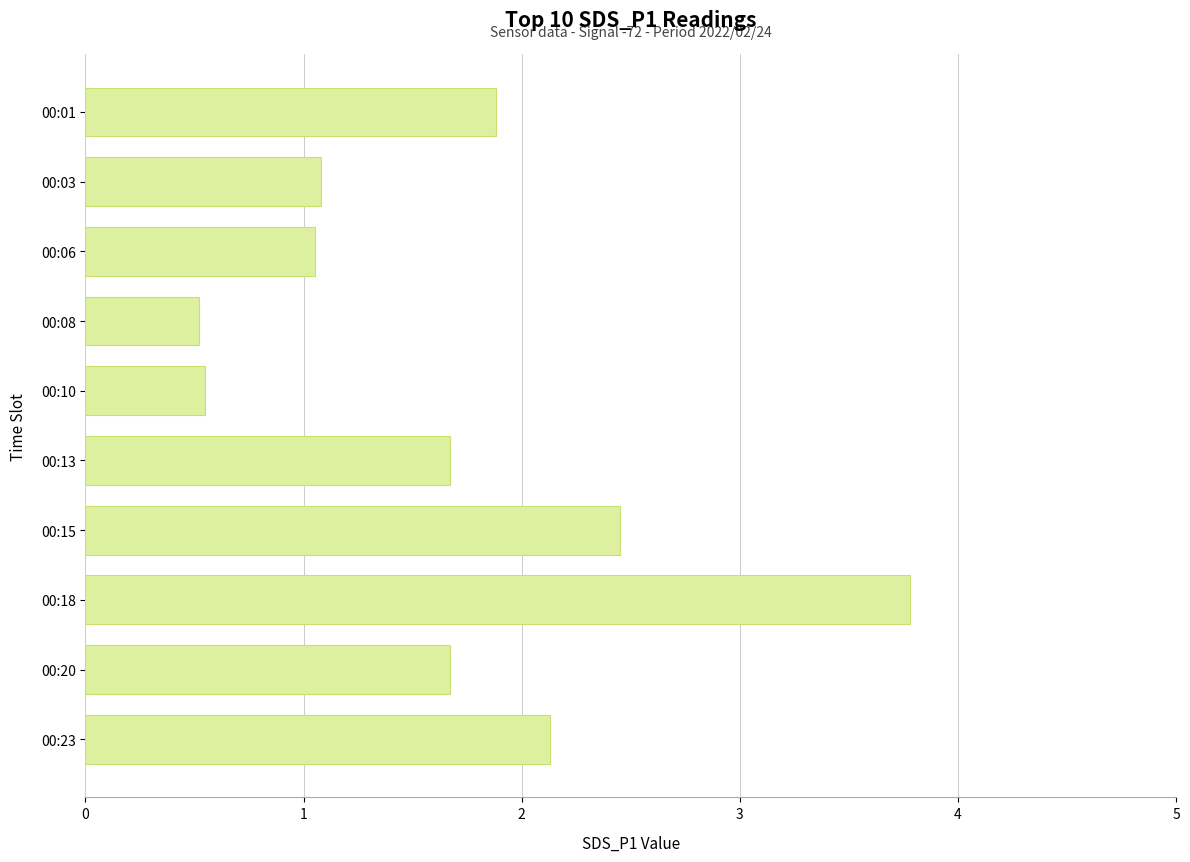

What is the value of the 6th bar from the top?

1.7